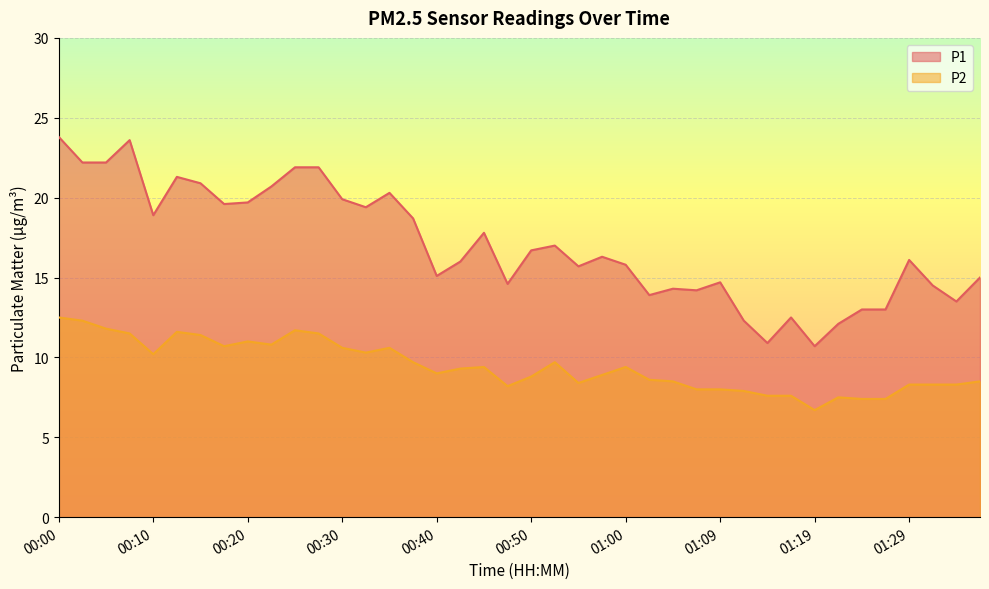

At how many categories does at least one series exceed 21?

7